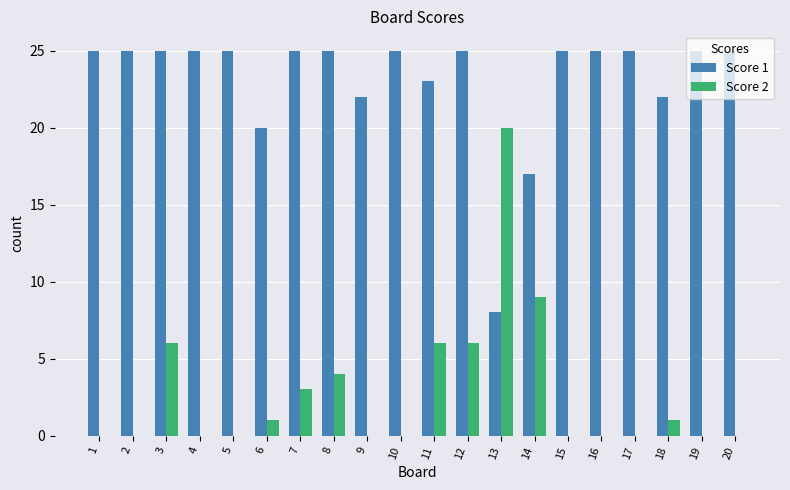

Is the value of Score 1 at 12 greater than the value of Score 2 at 16?

Yes